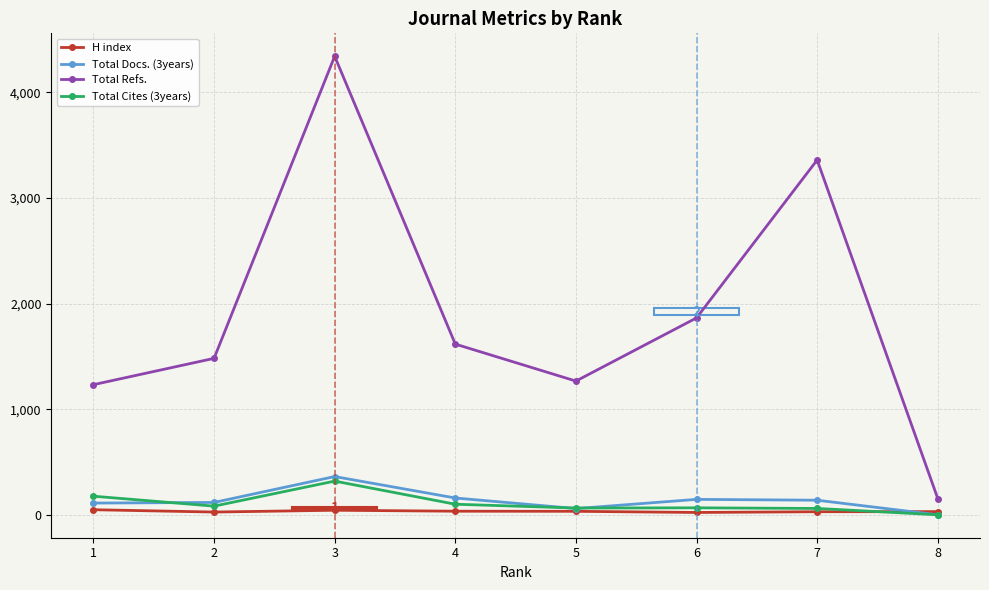

Which series has the widest spread of values?

Total Refs.